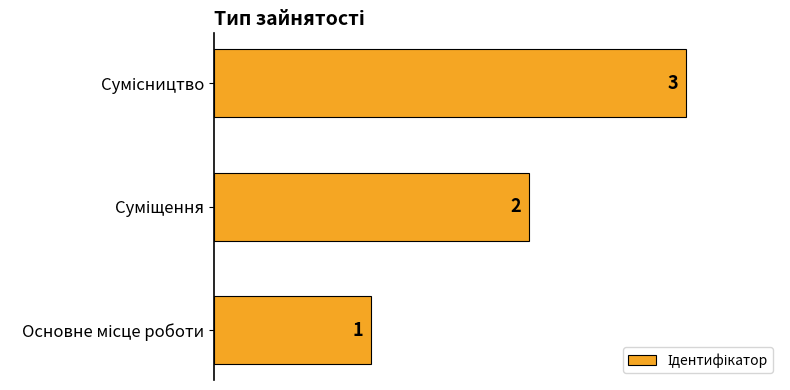

What is the maximum value shown in the chart?

3